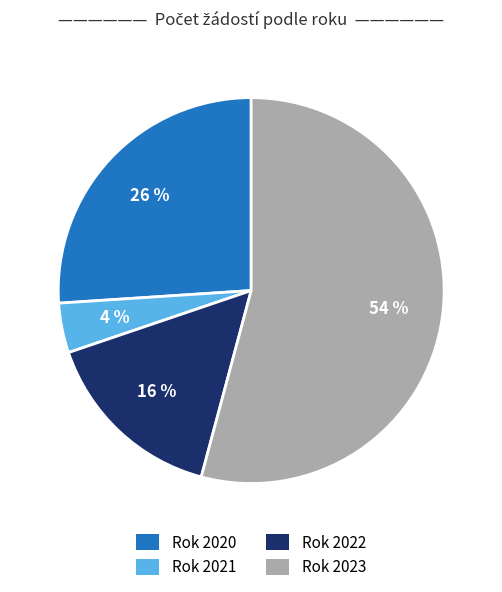

How many segments does this pie chart have?

4